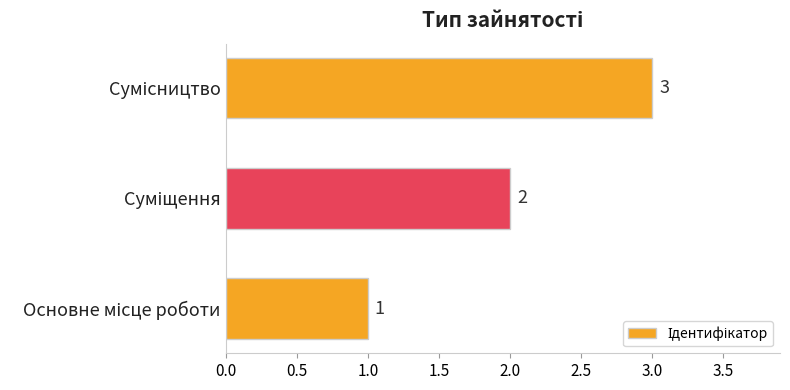

What is the average value?

2